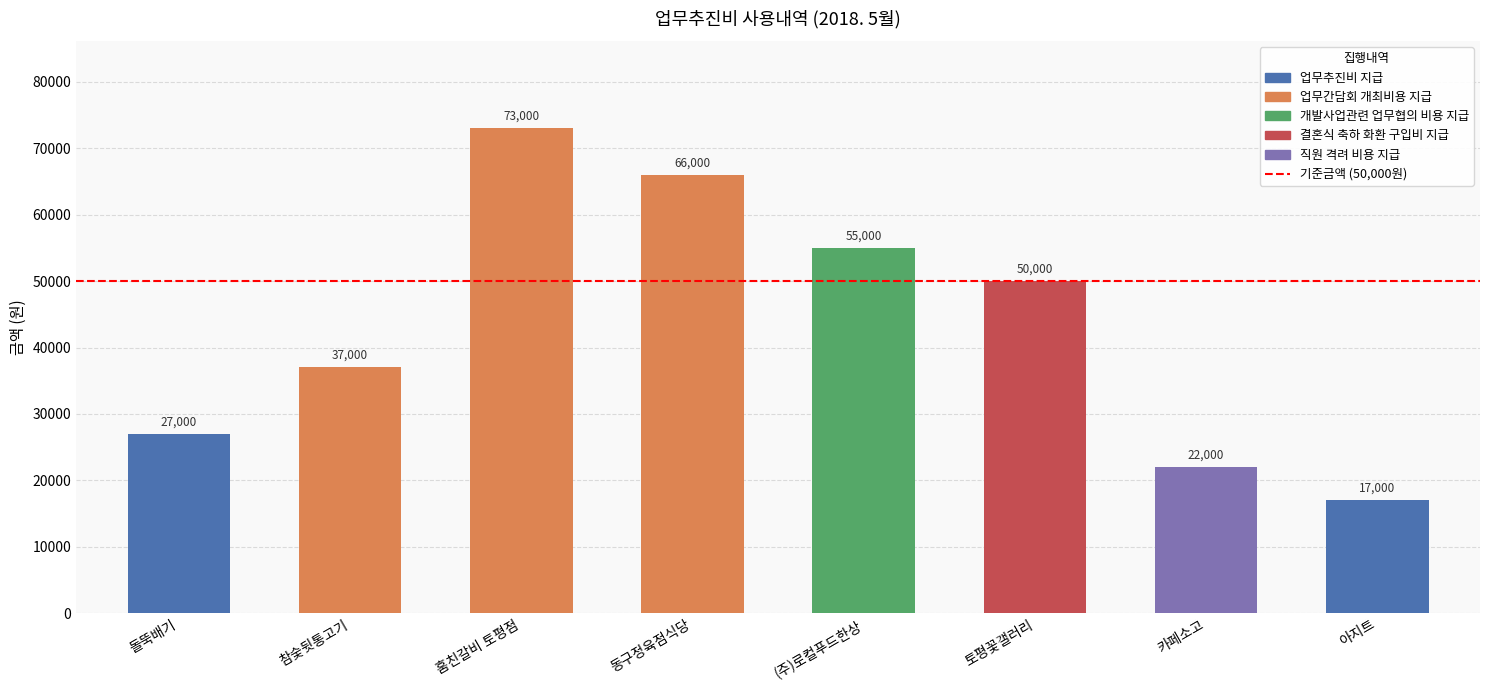

How many data points are less than 50000?

4